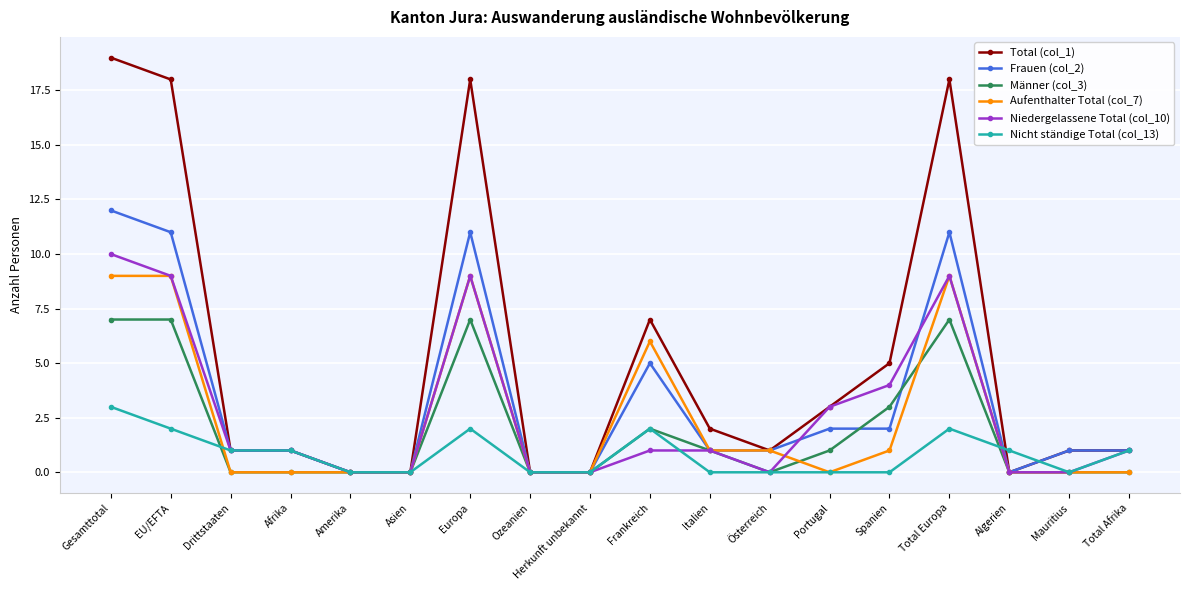

Reading right to left, transcribe all the data shown in this chart.

Total (col_1): 1	1	0	18	5	3	1	2	7	0	0	18	0	0	1	1	18	19
Frauen (col_2): 1	1	0	11	2	2	1	1	5	0	0	11	0	0	1	1	11	12
Männer (col_3): 0	0	0	7	3	1	0	1	2	0	0	7	0	0	0	0	7	7
Aufenthalter Total (col_7): 0	0	0	9	1	0	1	1	6	0	0	9	0	0	0	0	9	9
Niedergelassene Total (col_10): 1	0	0	9	4	3	0	1	1	0	0	9	0	0	1	1	9	10
Nicht ständige Total (col_13): 1	0	1	2	0	0	0	0	2	0	0	2	0	0	1	1	2	3